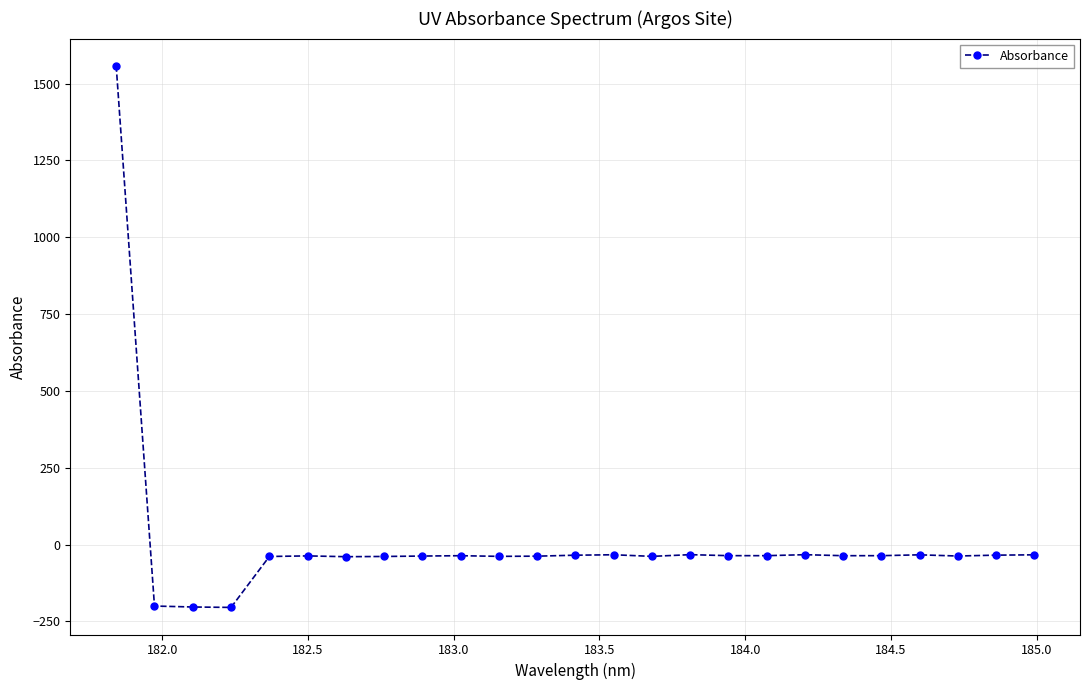

How many positive values are there?

1